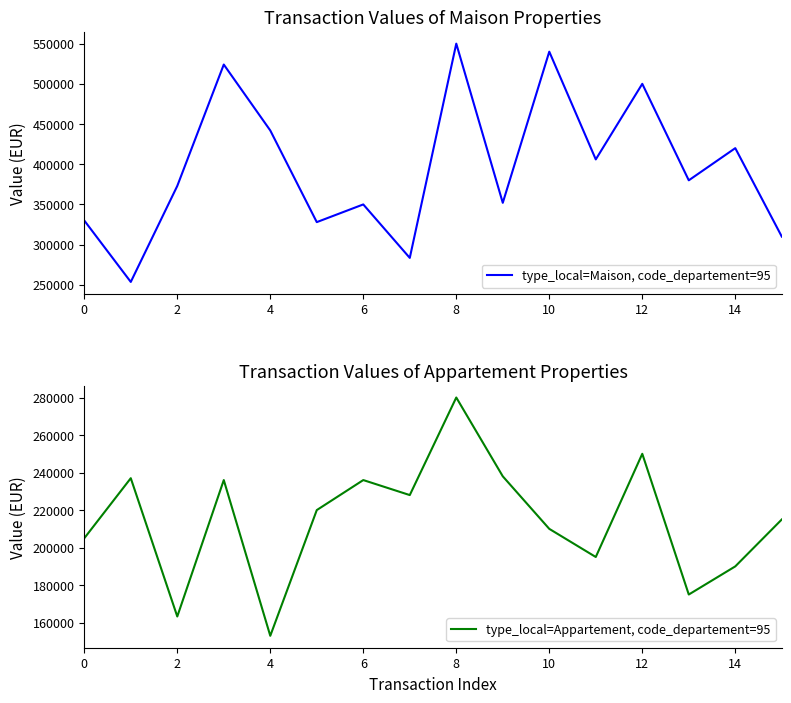

How many interior local peaks does the type_local=Appartement, code_departement=95 series have?

5